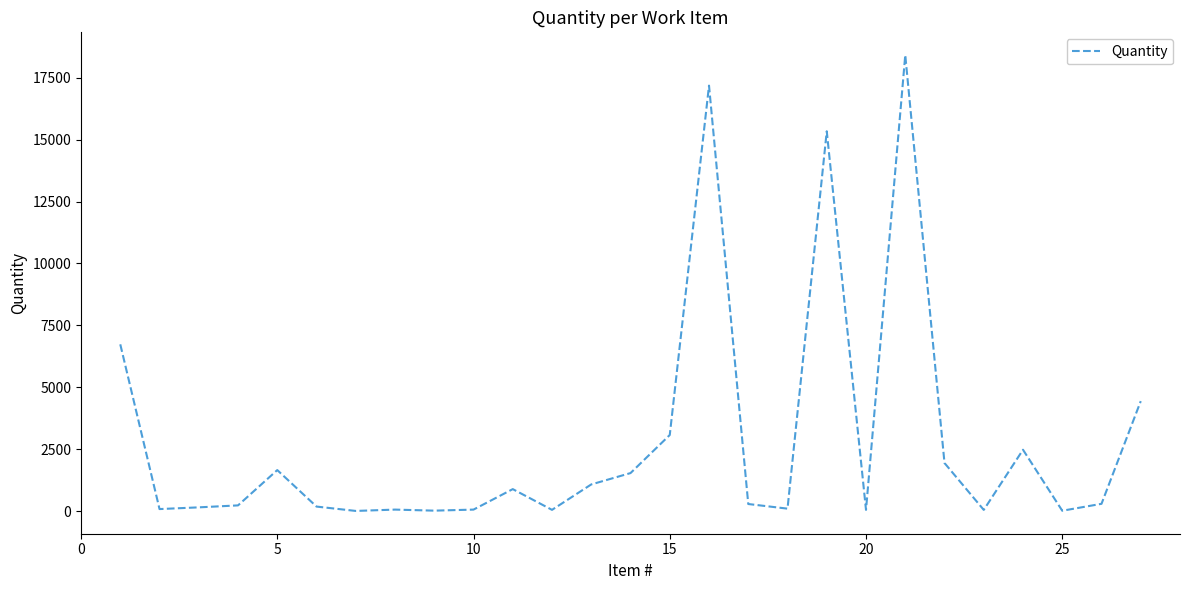

What is the maximum value shown in the chart?

18411.1